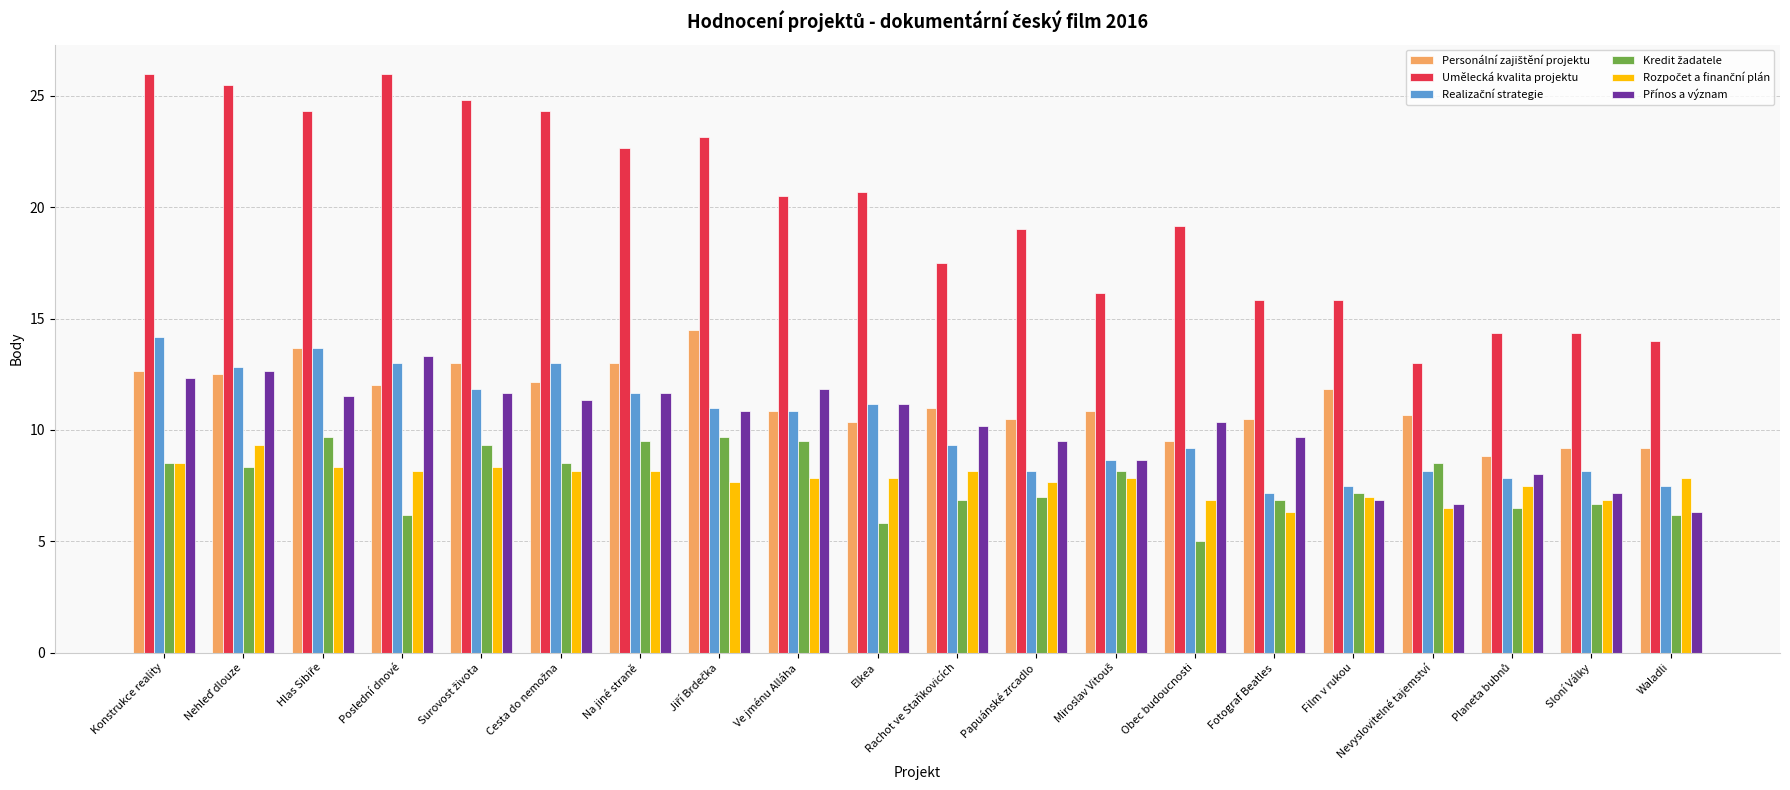

The value of Umělecká kvalita projektu at Sloní Války is 21.5. True or false?

False